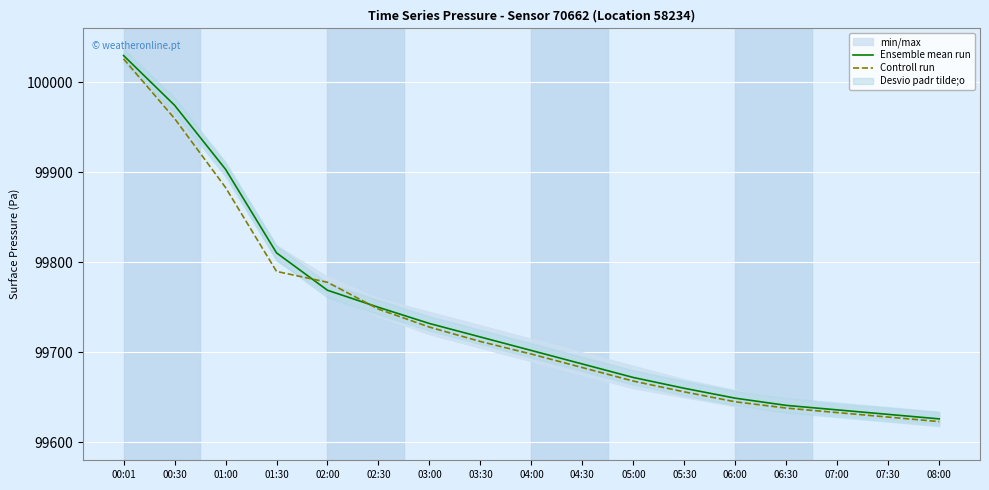

Is it true that Controll run equals 152658.4 at 06:00?

False